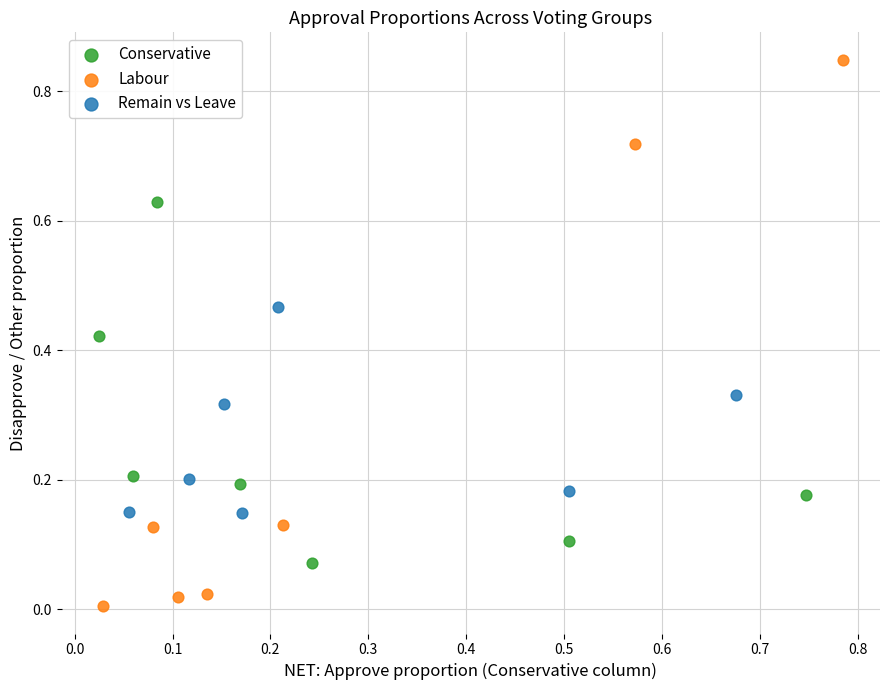

Which series reaches the maximum Y coordinate?

Labour